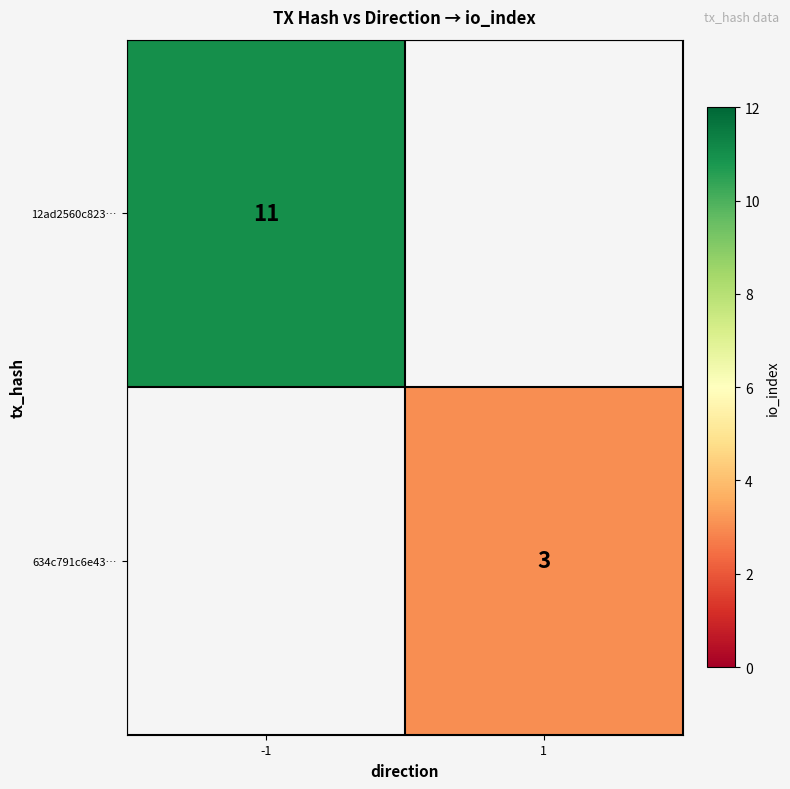

Which category has the lowest value across all series?

1